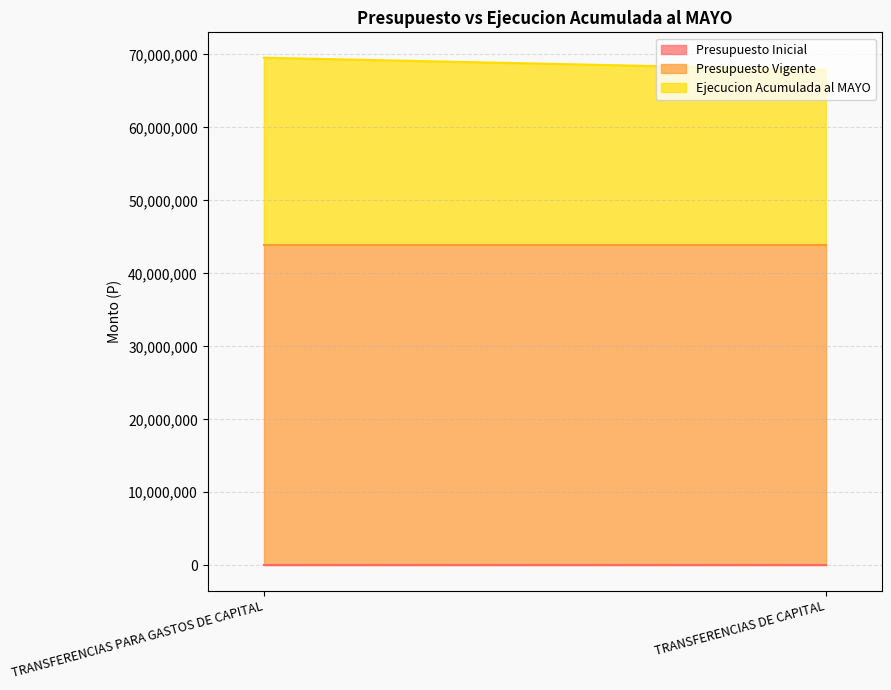

What are all the series names shown in the legend?

Presupuesto Inicial, Presupuesto Vigente, Ejecucion Acumulada al MAYO